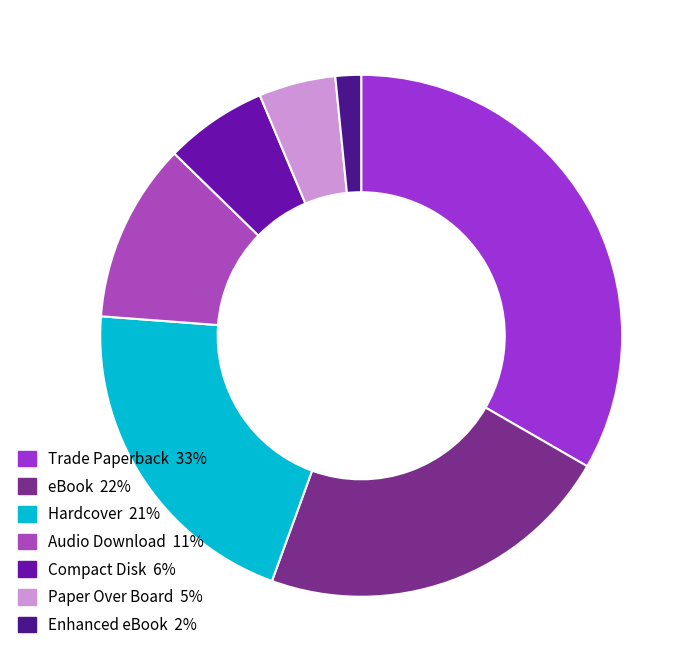

Is eBook the majority of the pie?

No